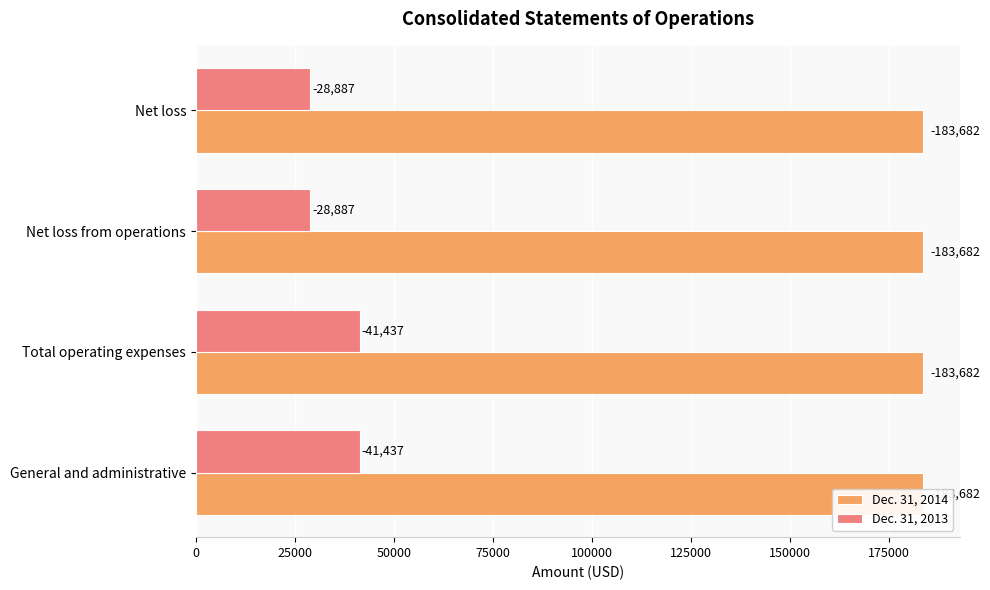

Reading left to right, transcribe all the data shown in this chart.

Dec. 31, 2014: 0.3	0.3	0.3	0.3
Dec. 31, 2013: 41437.0	41437.0	28887.0	28887.0